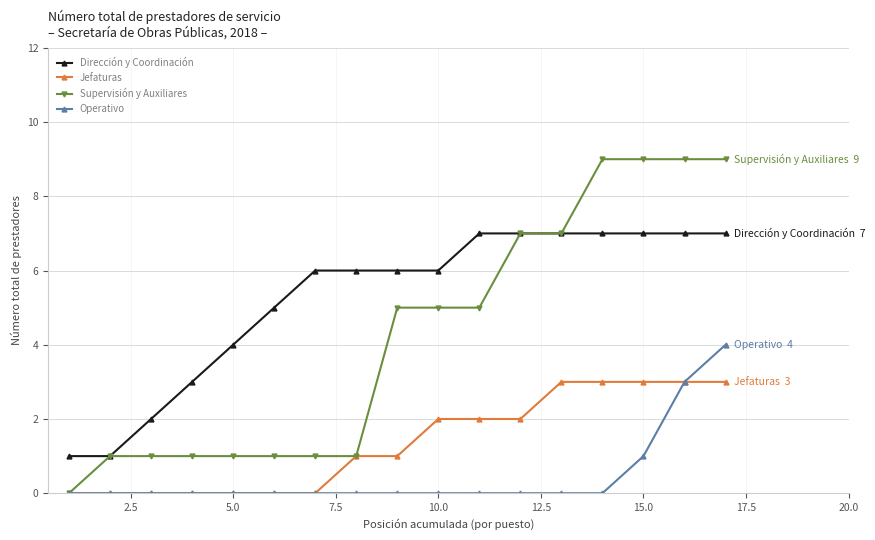

List the series in order of their overall mean, lowest first.

Operativo, Jefaturas, Supervisión y Auxiliares, Dirección y Coordinación